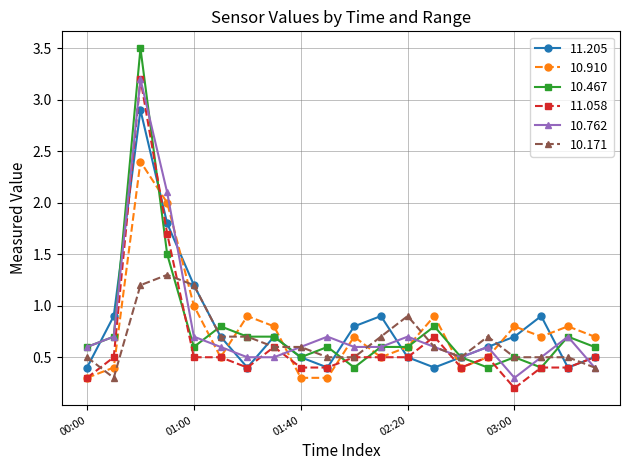

What is the value of the 11.205 point at the 13th from the left?

0.5